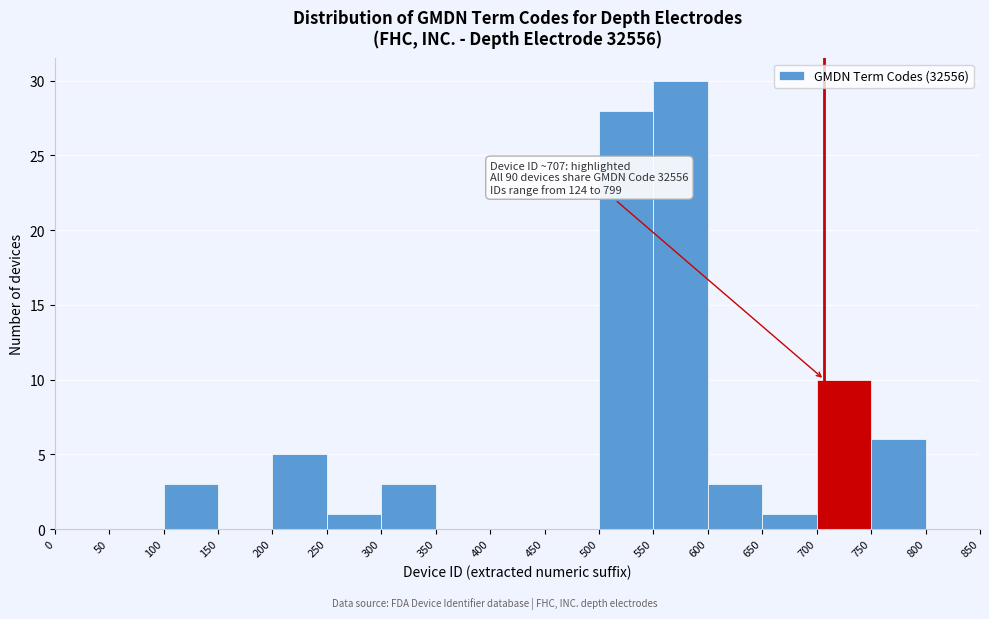

Over which range of the x-axis is the bar tallest?

550 to 600